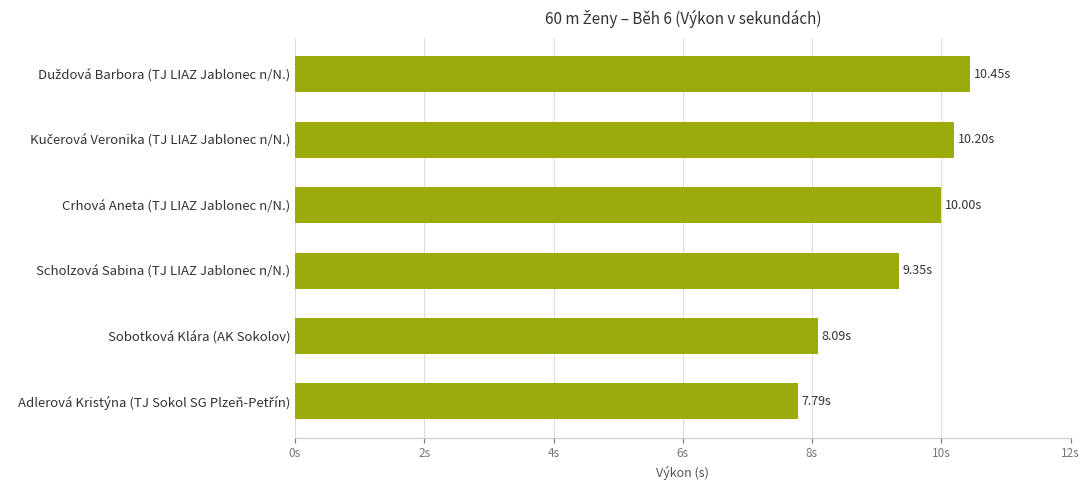

Does the chart contain any negative values?

No